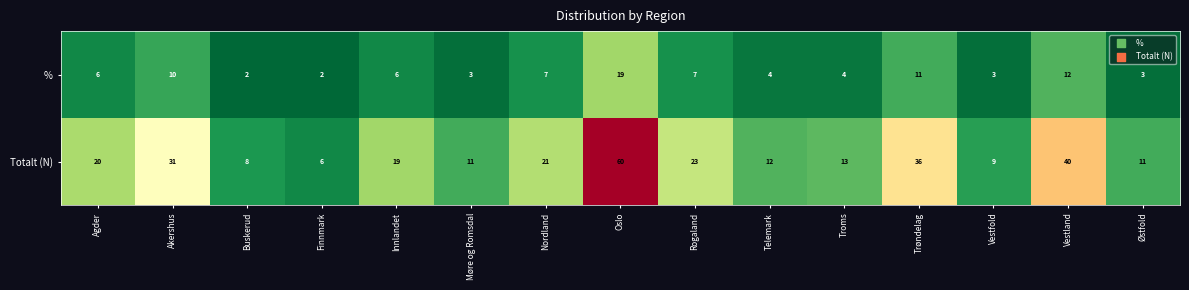

What is the difference between the highest and lowest values at Innlandet?

13